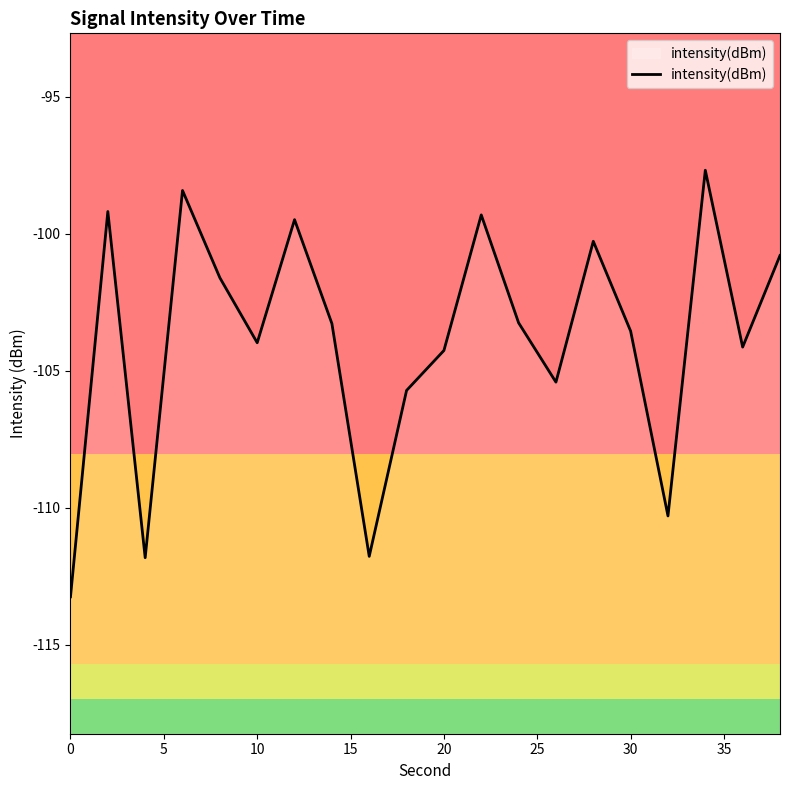

Is it true that the value at 10 is -104.0?

True